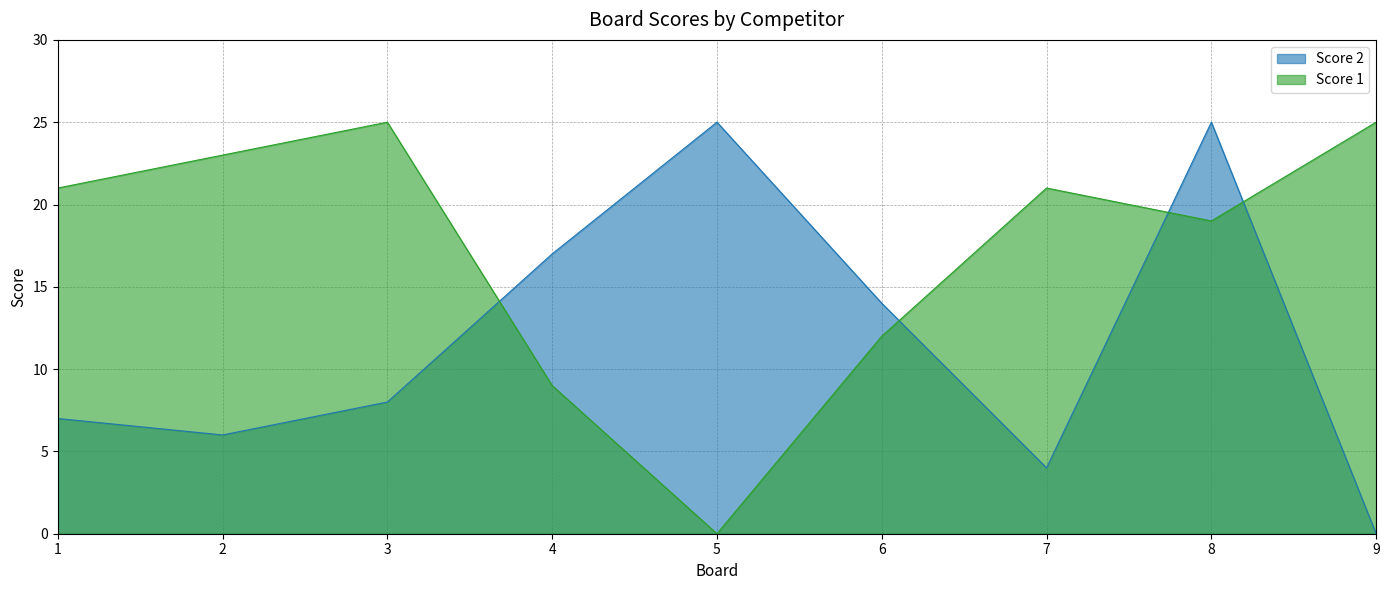

How many data points in Score 1 are less than 21?

4